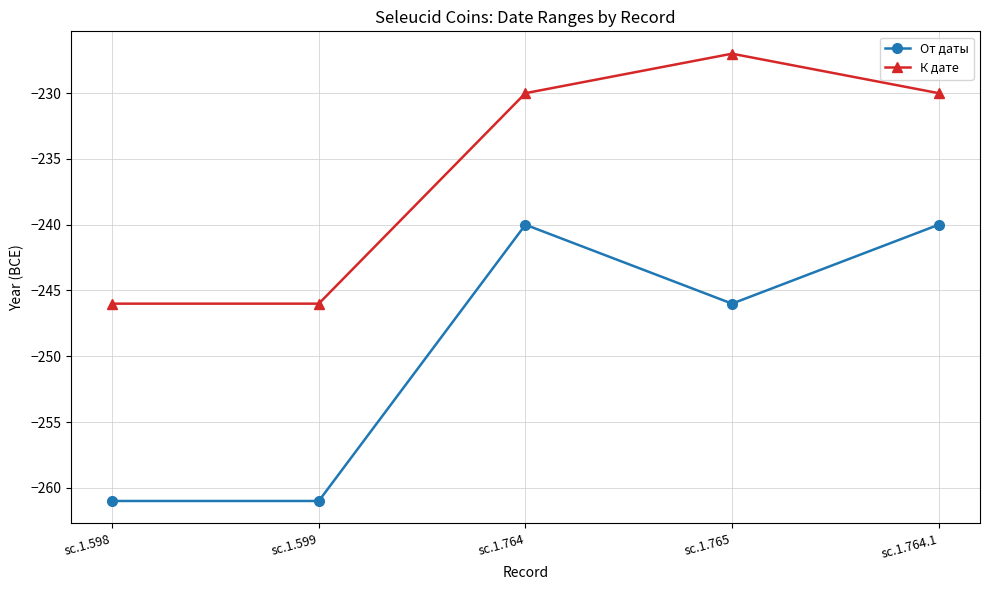

What is the total value across all series at sc.1.599?

-507